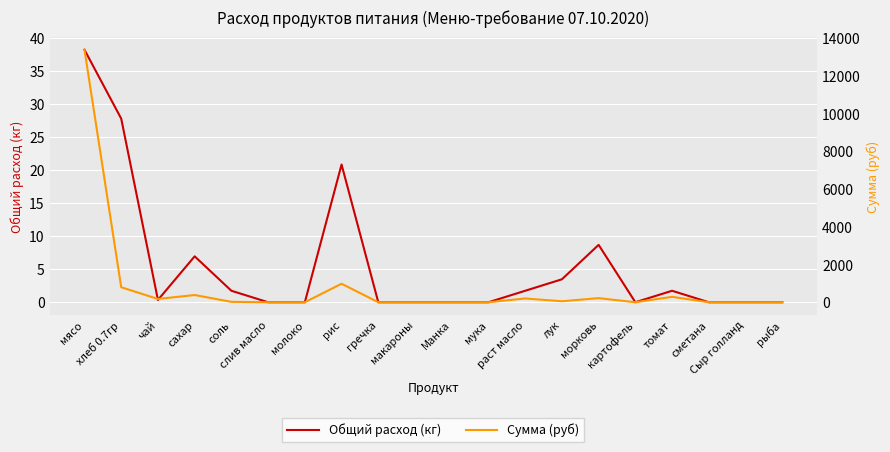

What is the difference between the maximum and second lowest values in the Сумма (руб) series?

13398.0